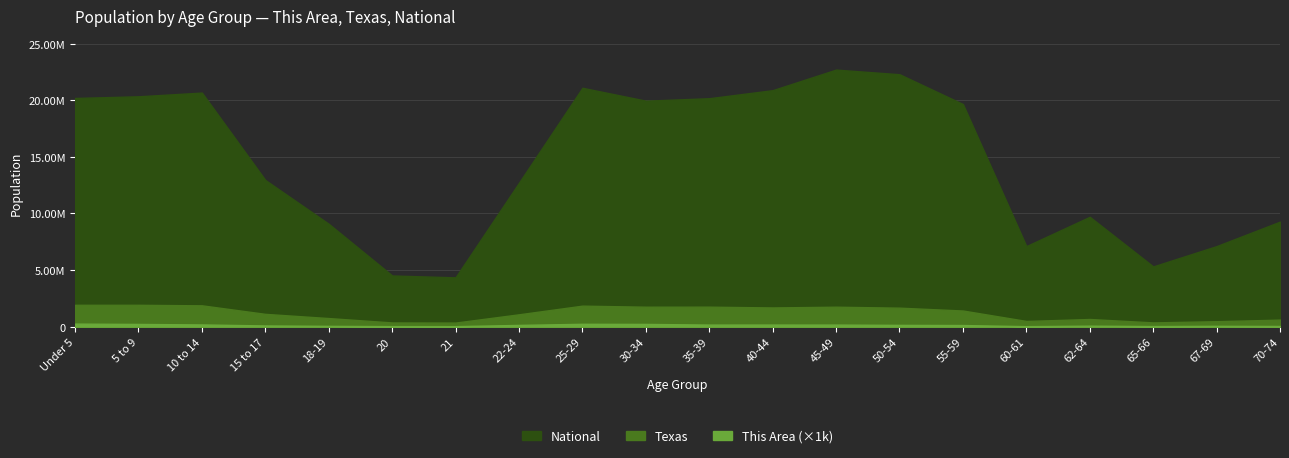

Which series has the largest total across all categories?

National